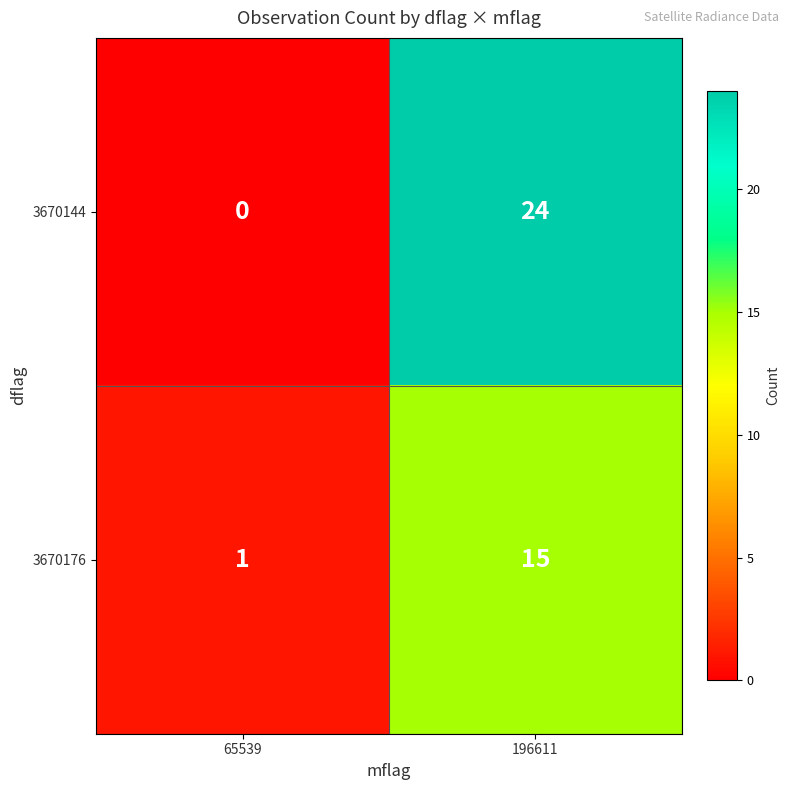

Rank the series at 196611 from highest to lowest value.

row_0, row_1